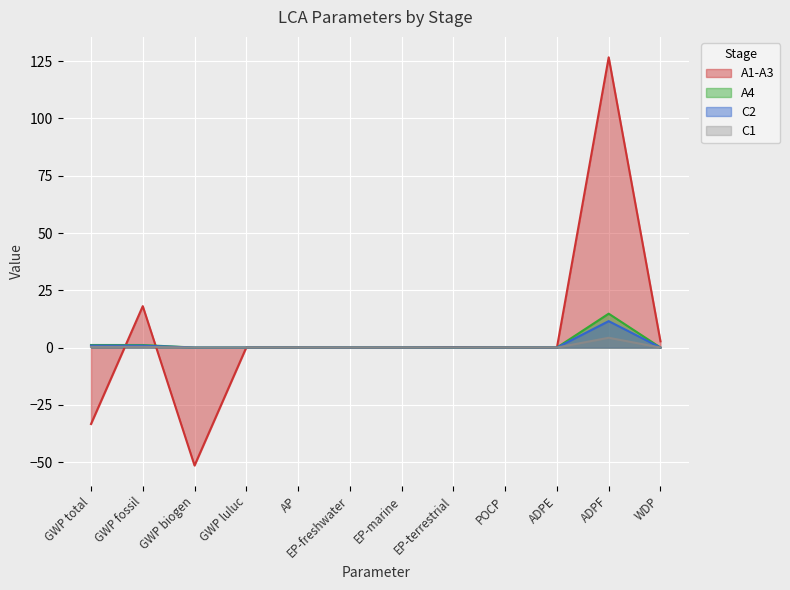

Reading left to right, transcribe all the data shown in this chart.

A1-A3: -33.4	18.1	-51.5	0.0	0.0	0.0	0.0	0.2	0.0	0.0	126.7	2.7
A4: 1.1	1.1	0.0	0.0	0.0	0.0	0.0	0.0	0.0	0.0	14.8	0.0
C2: 0.9	0.9	0.0	0.0	0.0	0.0	0.0	0.0	0.0	0.0	11.5	0.0
C1: 0.3	0.3	0.0	0.0	0.0	0.0	0.0	0.0	0.0	0.0	4.3	0.0